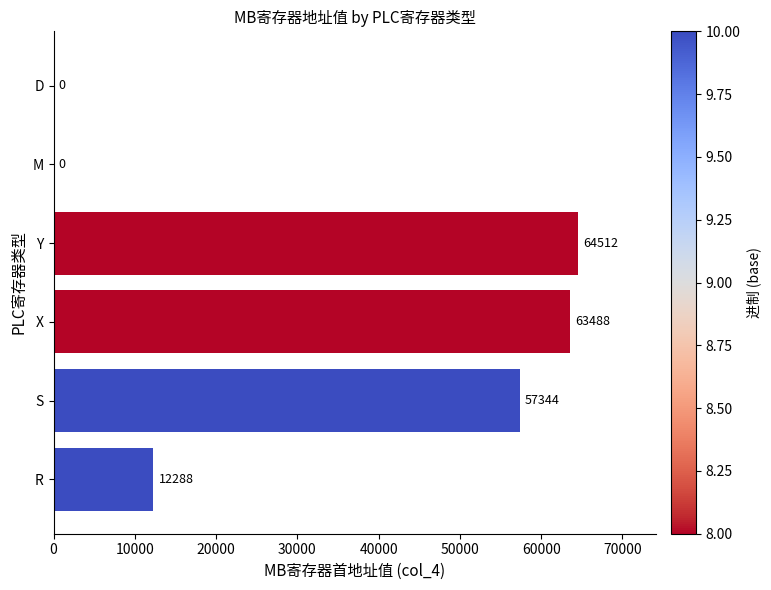

What is the sum of all values?

197632